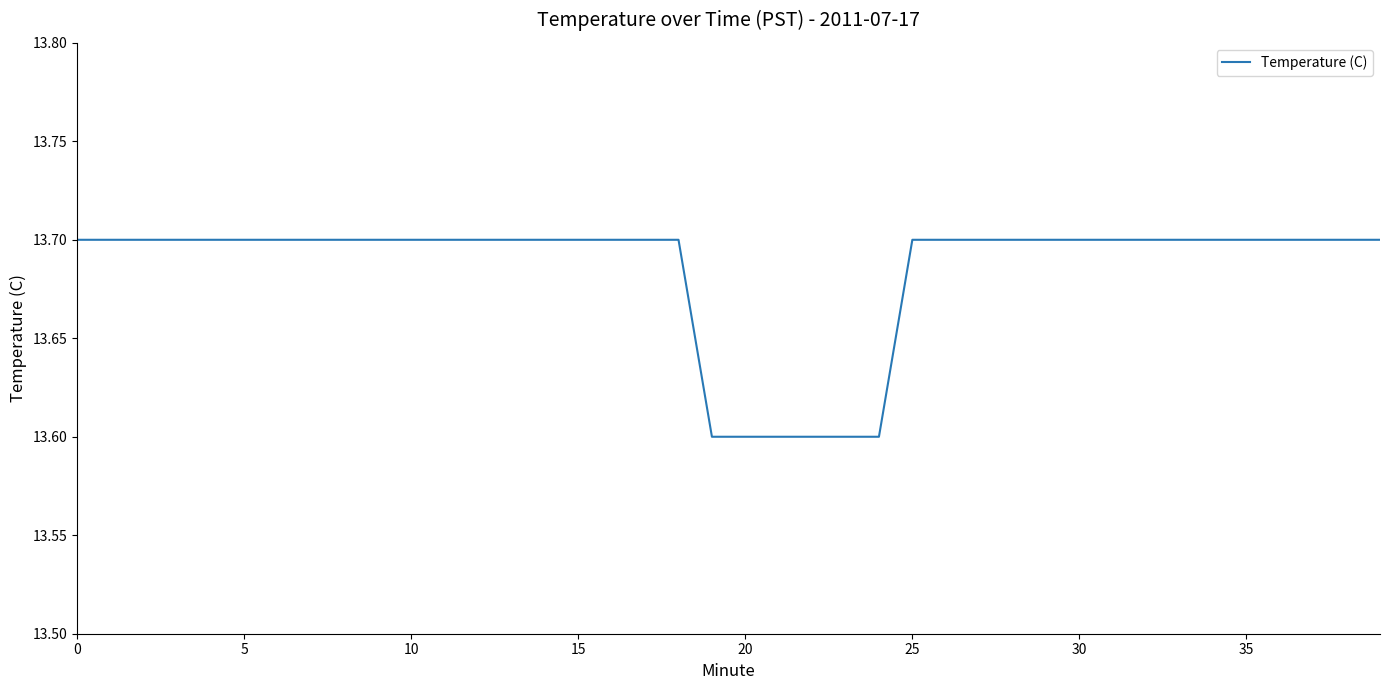

What is the maximum value shown in the chart?

13.7